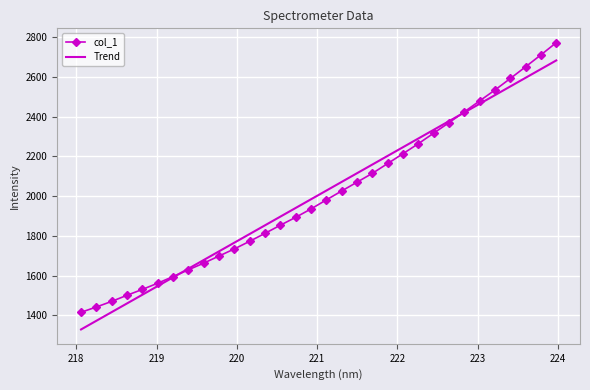

Between 223.7895 and 220.5444, which is larger?

223.7895